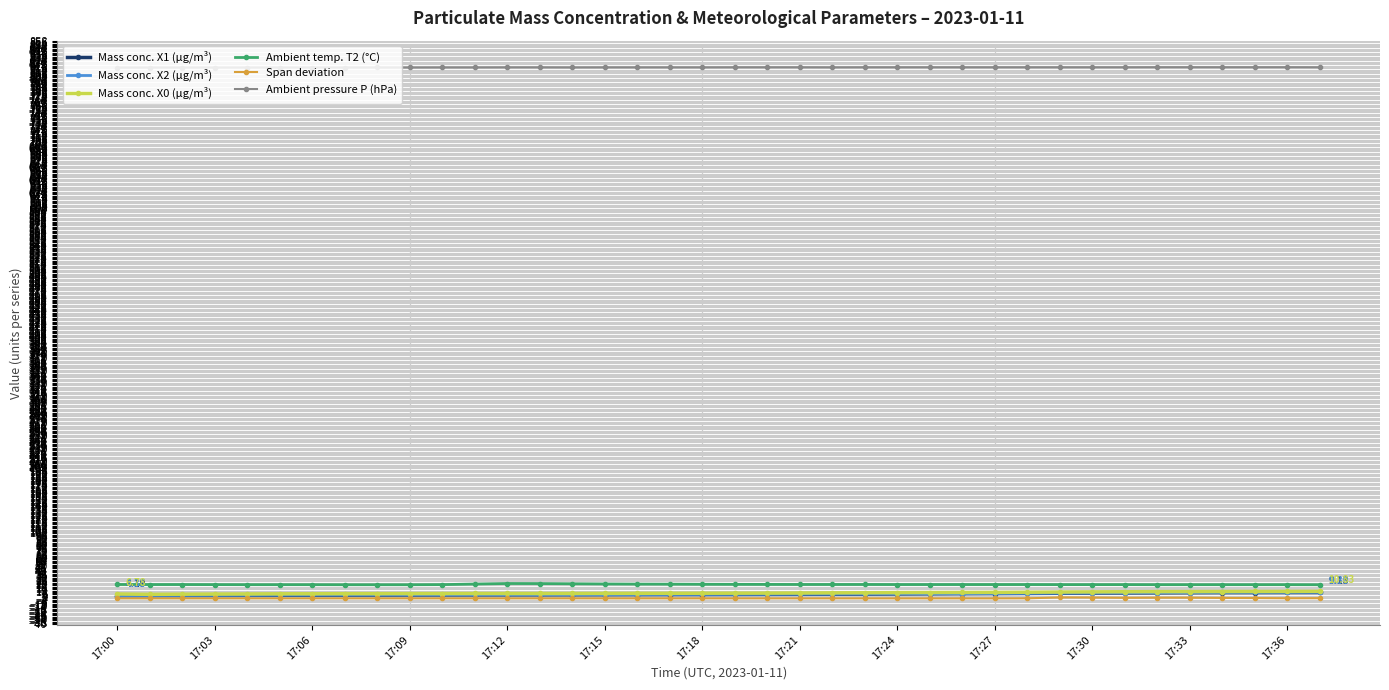

Count the Ambient pressure P (hPa) values in the range 817 to 818.

38